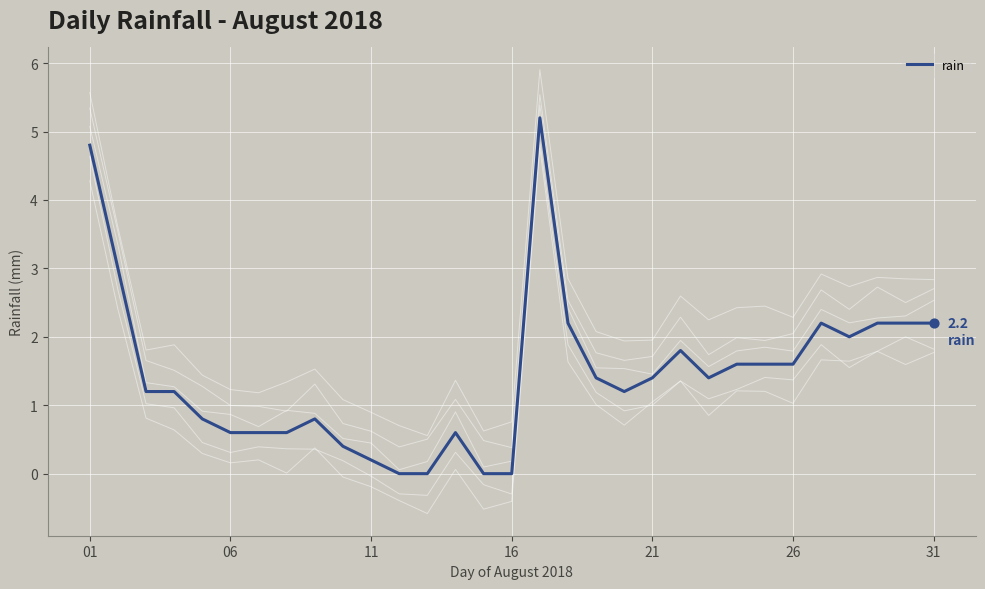

Between 10 and 21, which is larger?

21